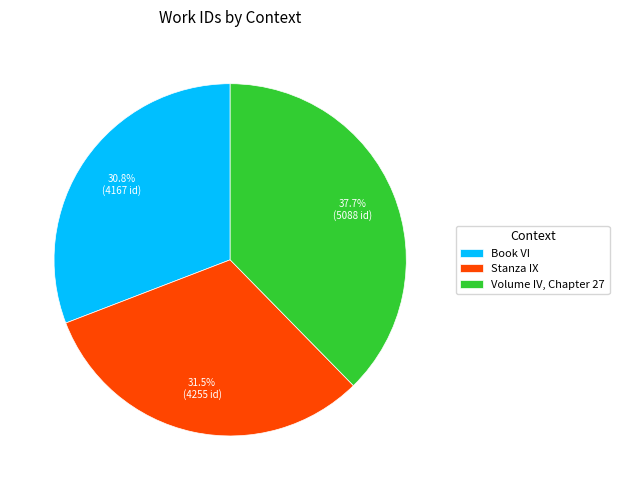

How many segments does this pie chart have?

3